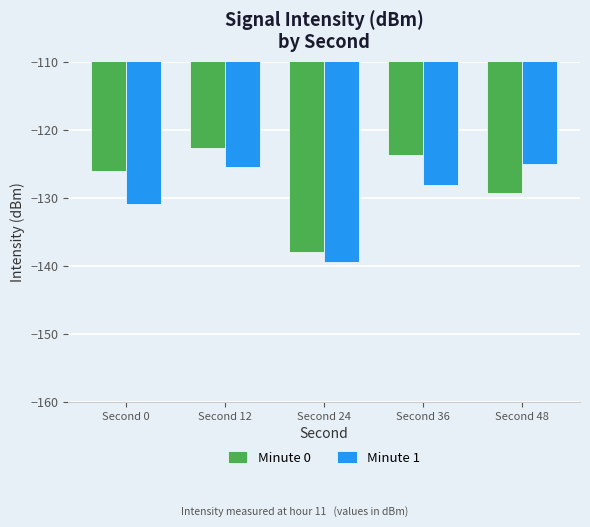

How many bars are there in total?

10